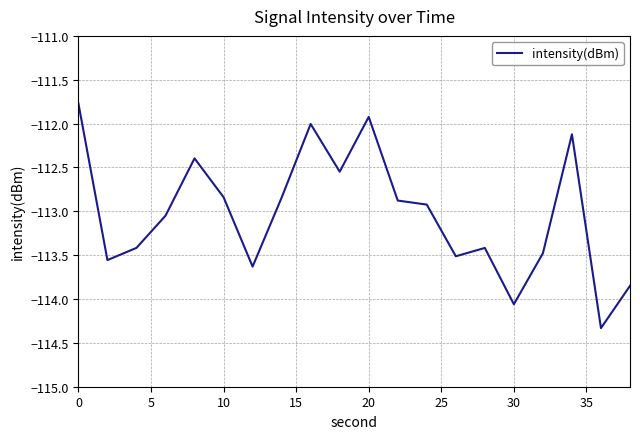

What is the greatest value displayed?

-111.8